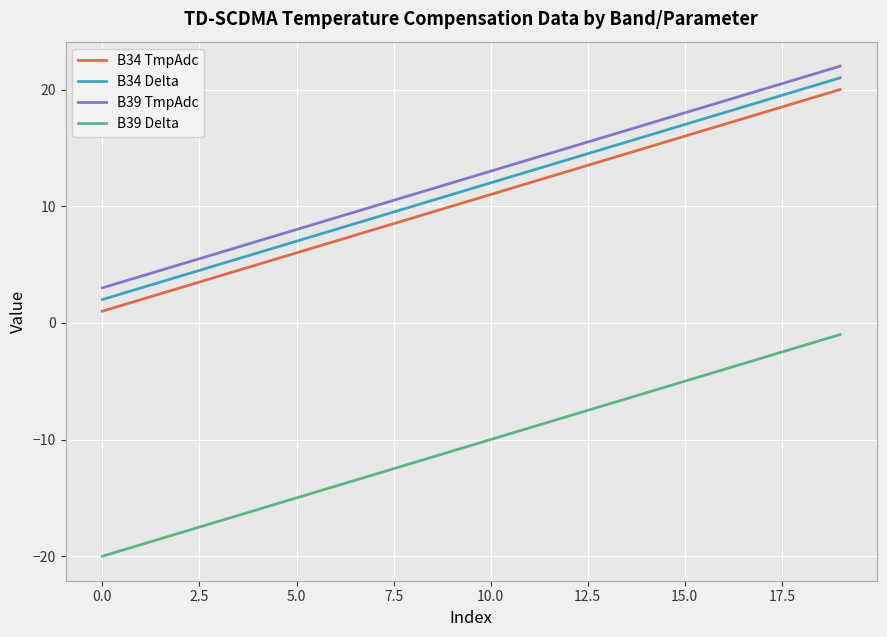

True or false: B39 TmpAdc and B34 TmpAdc cross at least once.

False